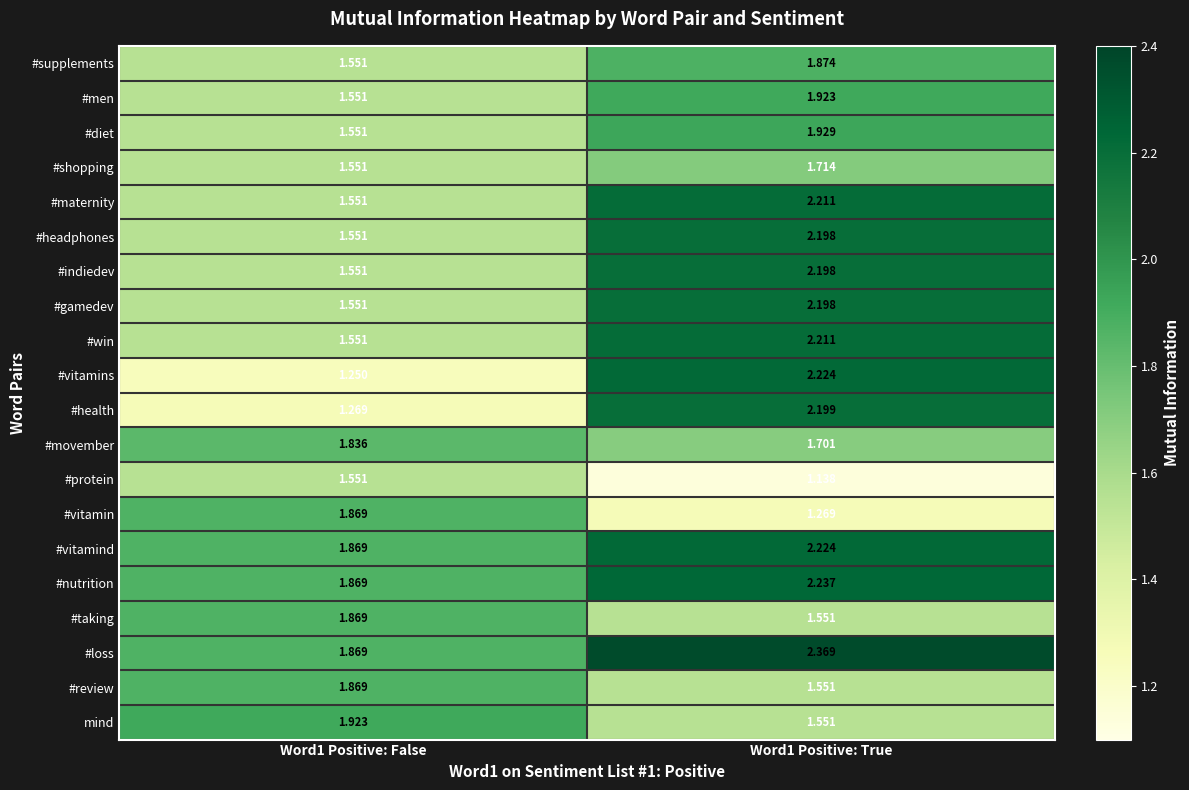

Is the value of #review at Word1 Positive: True greater than the value of #vitamind at Word1 Positive: True?

No